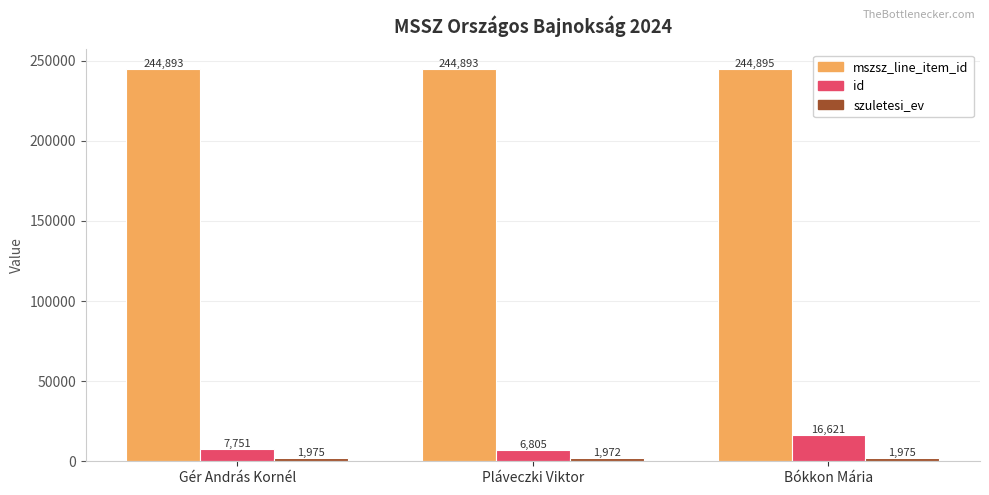

What position from the left is Gér András Kornél?

1